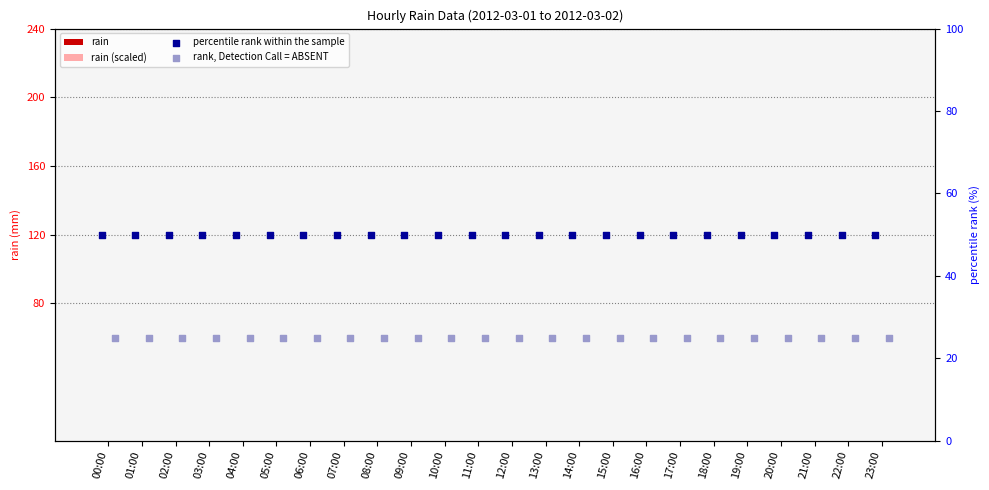

At how many categories does at least one series exceed 46?

24